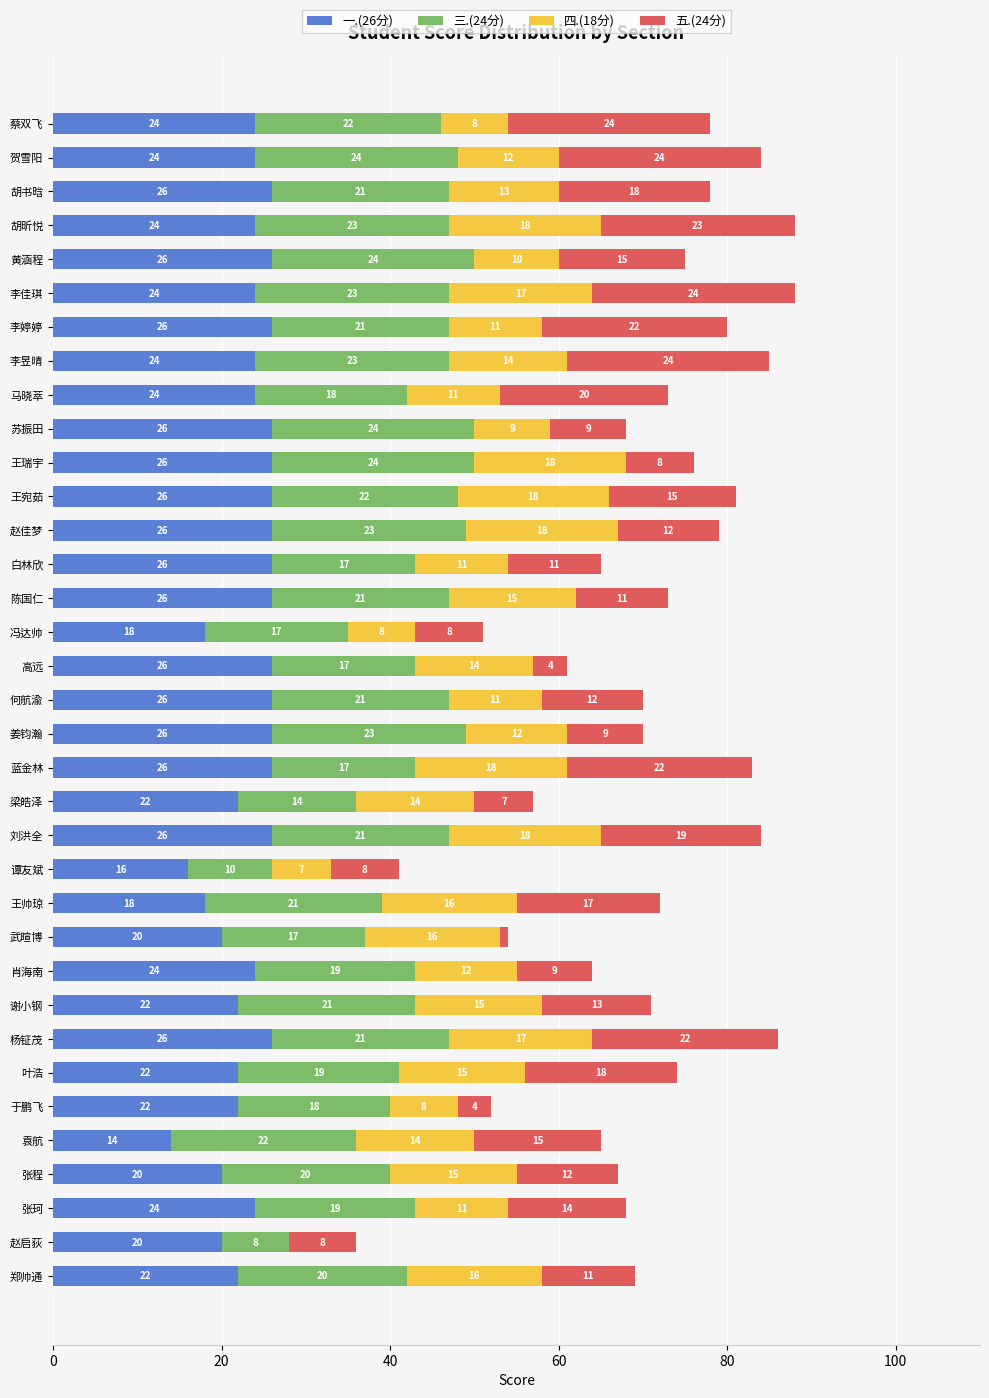

What is the total value across all series at 高远?

61